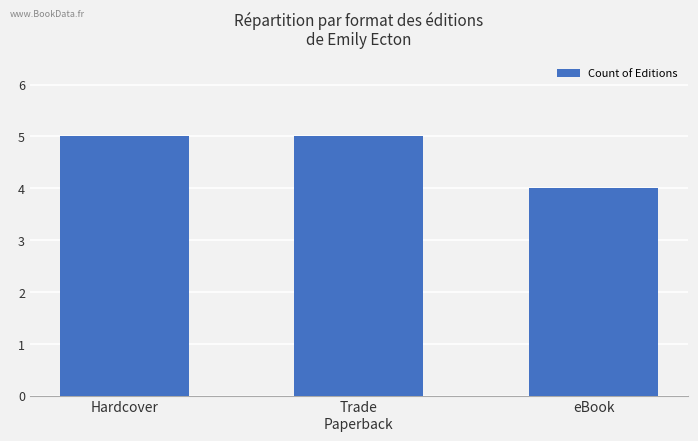

What is the label of the 1st bar from the left?

Hardcover